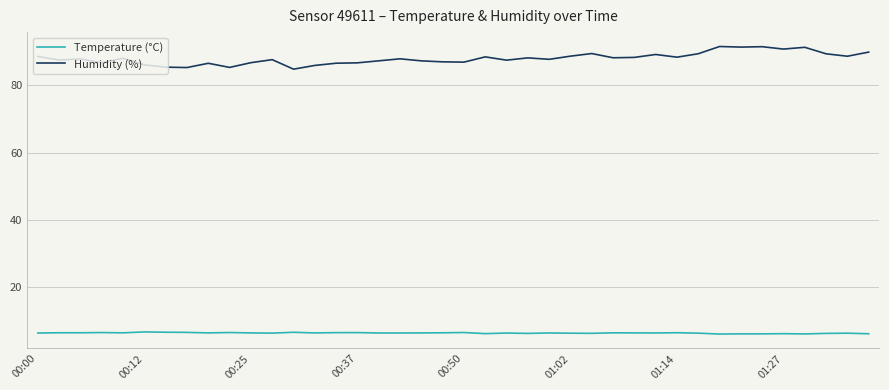

Which series has the largest total across all categories?

Humidity (%)